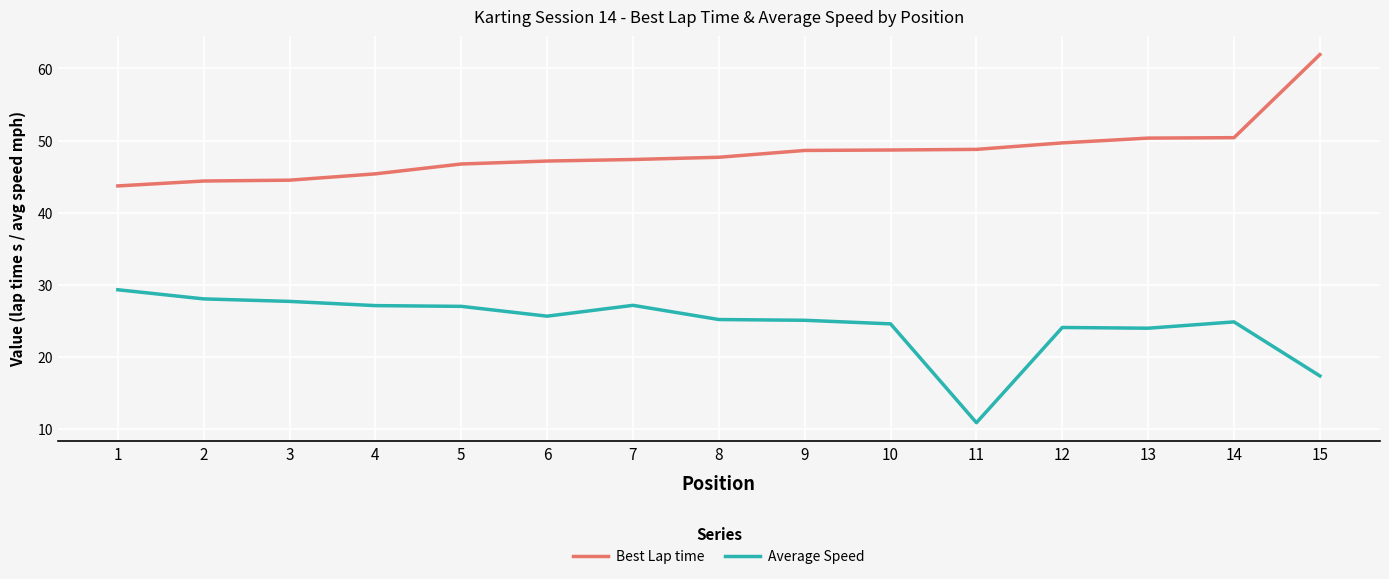

List the series in order of their overall mean, highest first.

Best Lap time, Average Speed